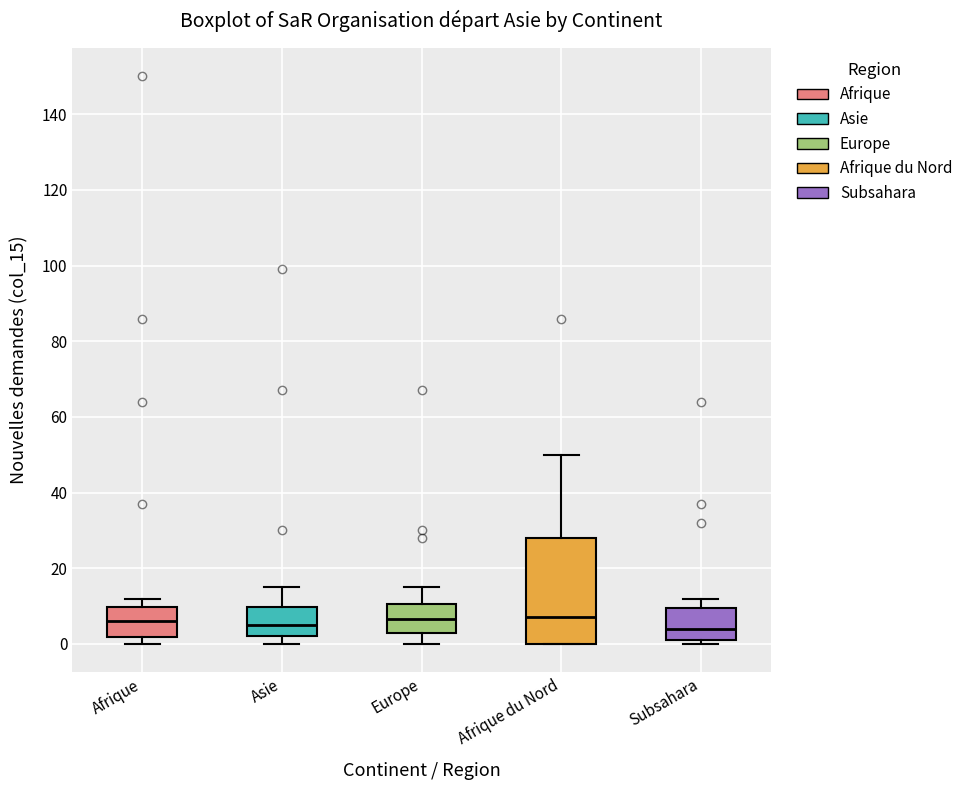

Which box is the tallest, from its lower edge to its upper edge?

Afrique du Nord